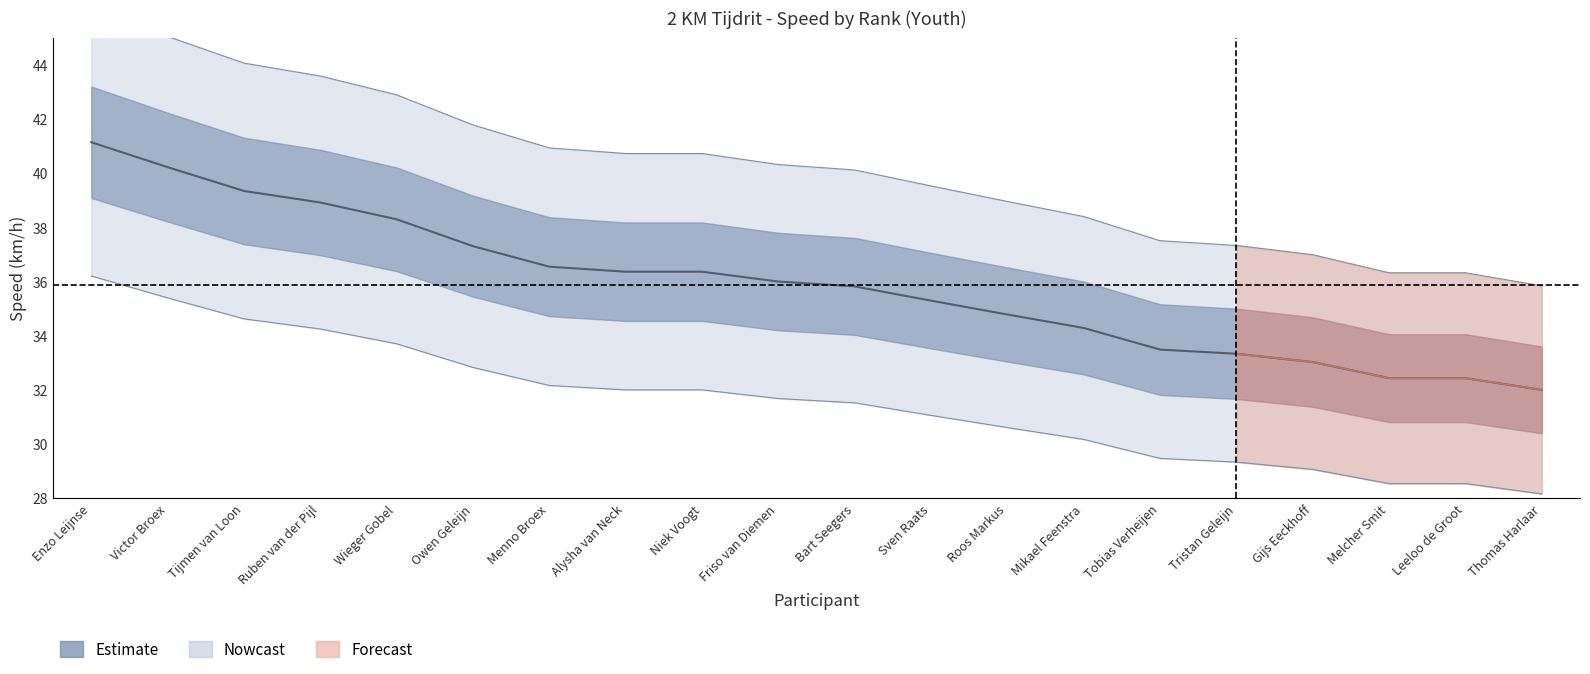

The Speed (km/h) series shows 49.9 at Tristan Geleijn. True or false?

False